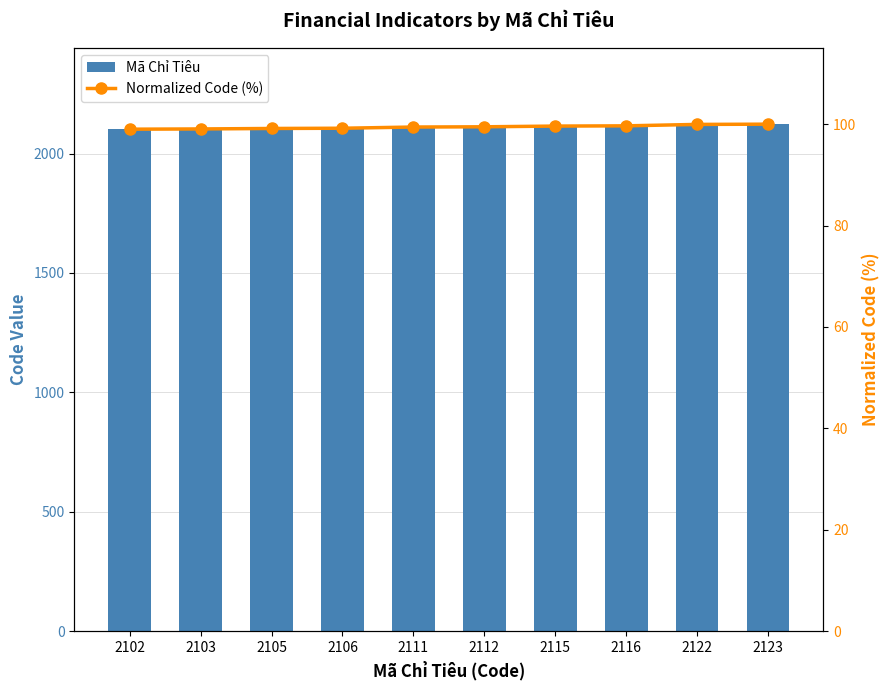

At which label does Mã Chỉ Tiêu reach its peak?

2123